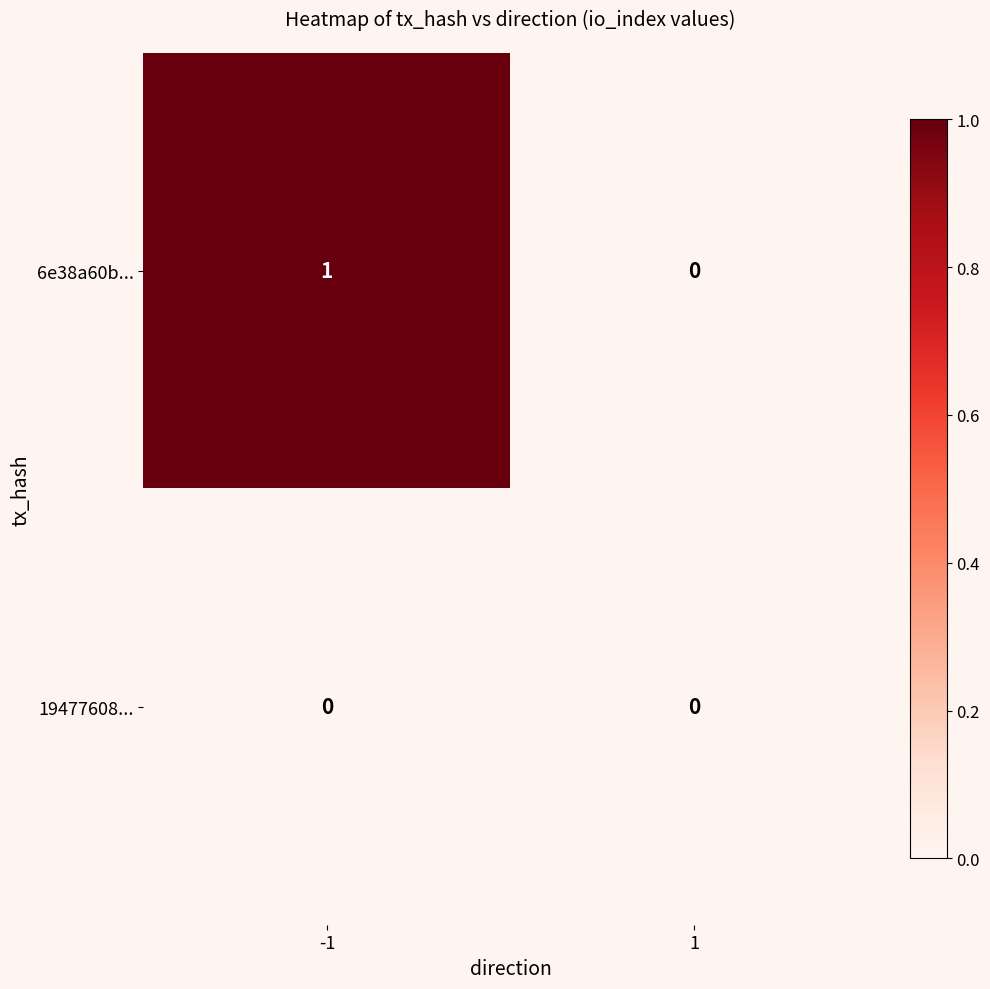

What is the total value across all series at -1?

1